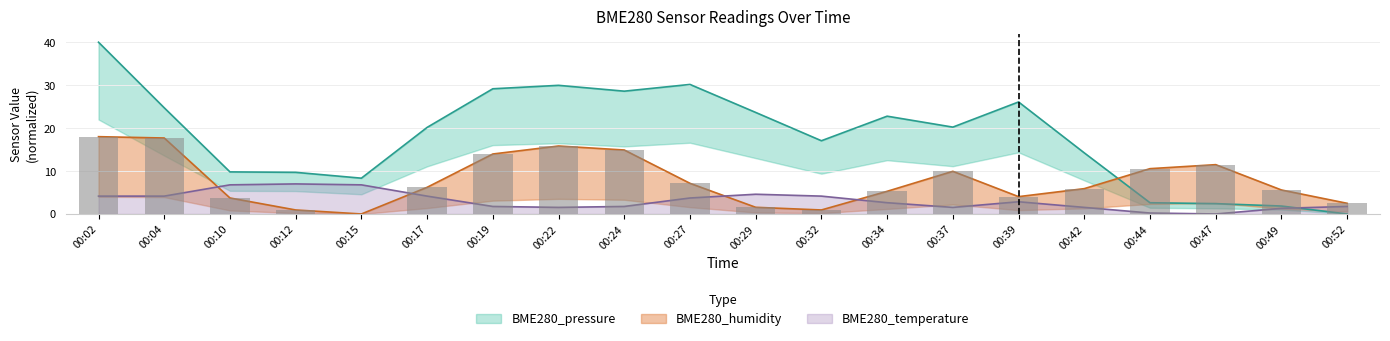

What is the sum of all BME280_pressure values?

361.5